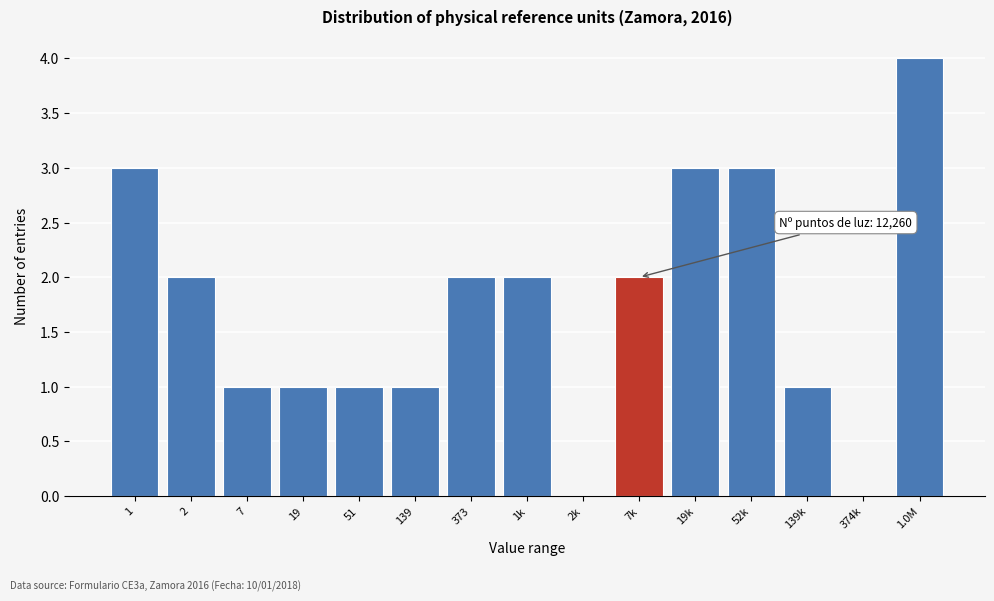

Reading right to left, extract all data points from this chart.

1.0M=4	374k=0	139k=1	52k=3	19k=3	7k=2	2k=0	1k=2	373=2	139=1	51=1	19=1	7=1	2=2	1=3